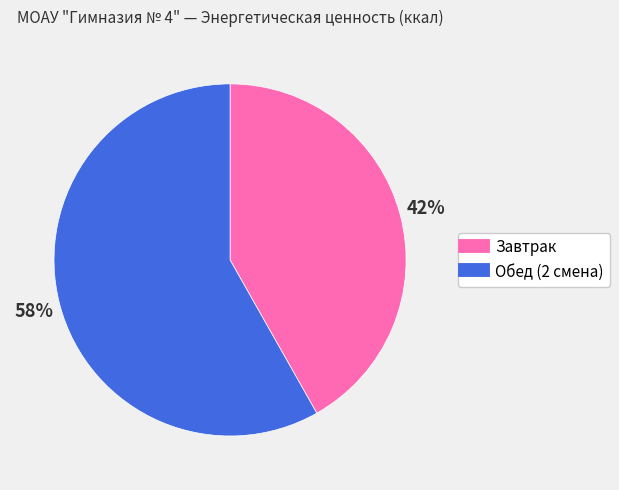

Combined, do Завтрак and Обед (2 смена) account for over 50%?

Yes